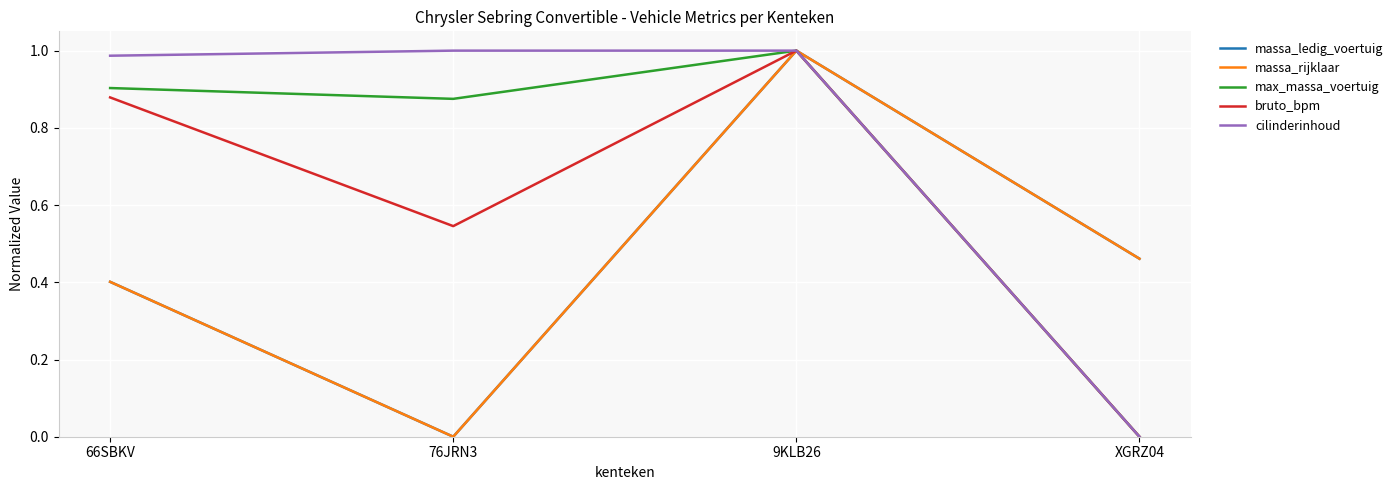

Does the chart have visible grid lines?

Yes